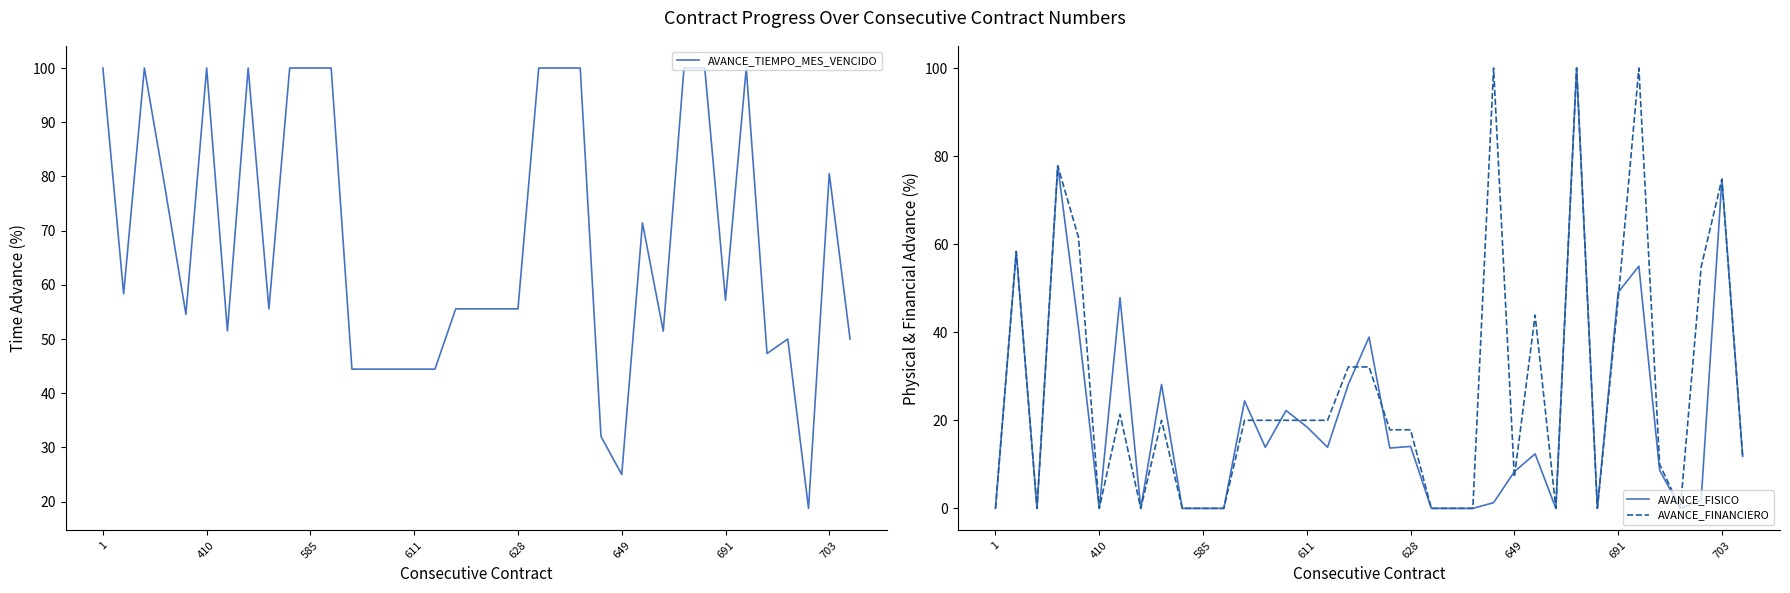

How many interior local valleys does the AVANCE_FINANCIERO series have?

7